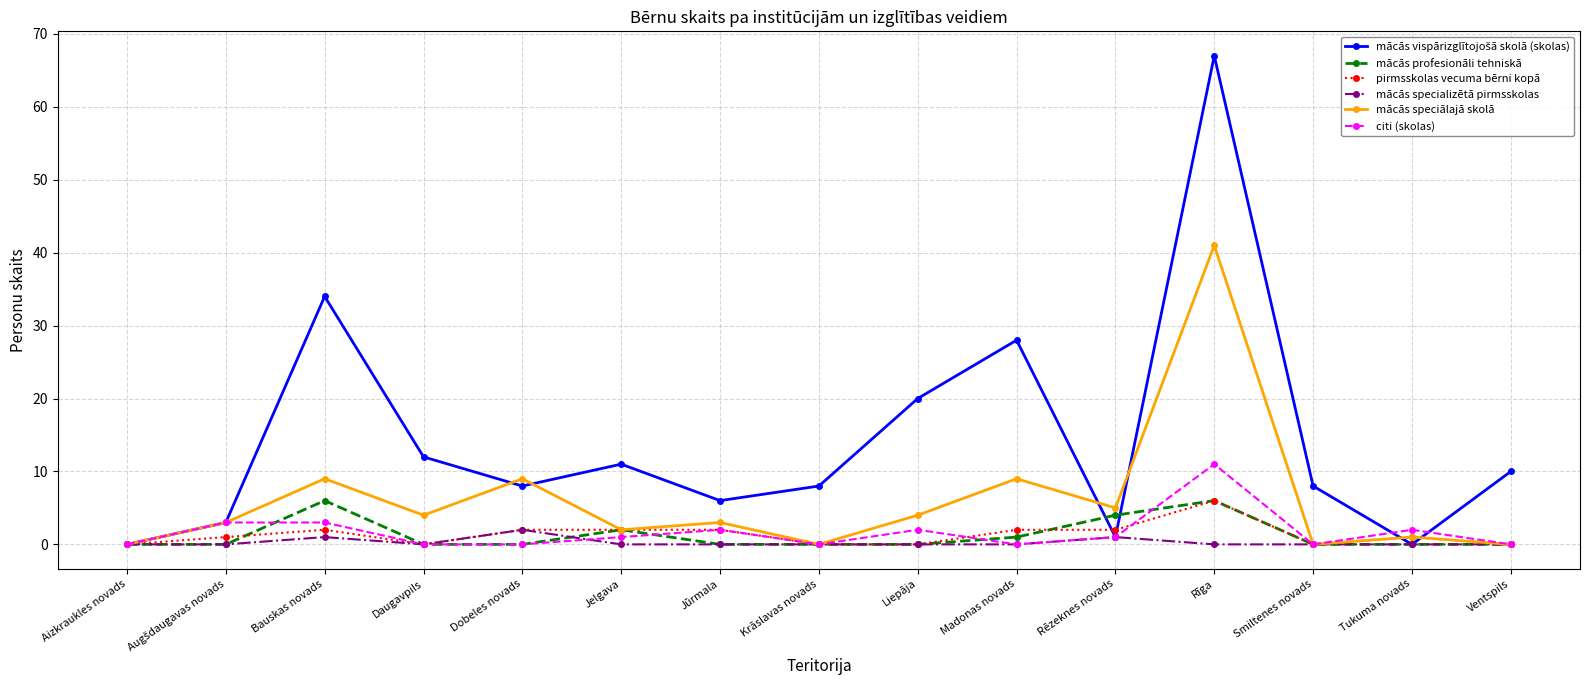

The value of citi (skolas) at Smiltenes novads is 5. True or false?

False